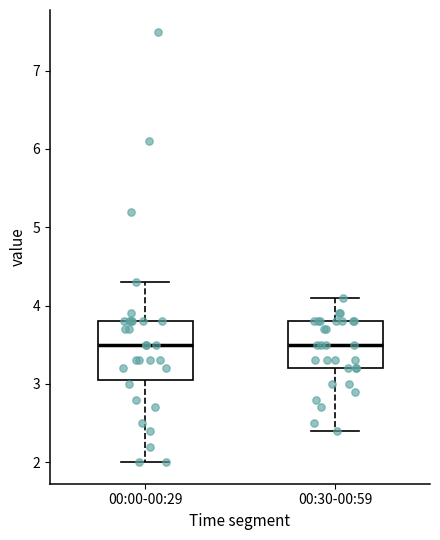

Reading left to right, read every box against the y-axis: the position of its median line, the range the box covers, and the ends of its whiskers. The values are not printed on the chart, so give them approximately, as read against the axis.

00:00-00:29: median 3.5, box 3.1 to 3.8, whiskers 2.0 to 4.3
00:30-00:59: median 3.5, box 3.2 to 3.8, whiskers 2.4 to 4.1